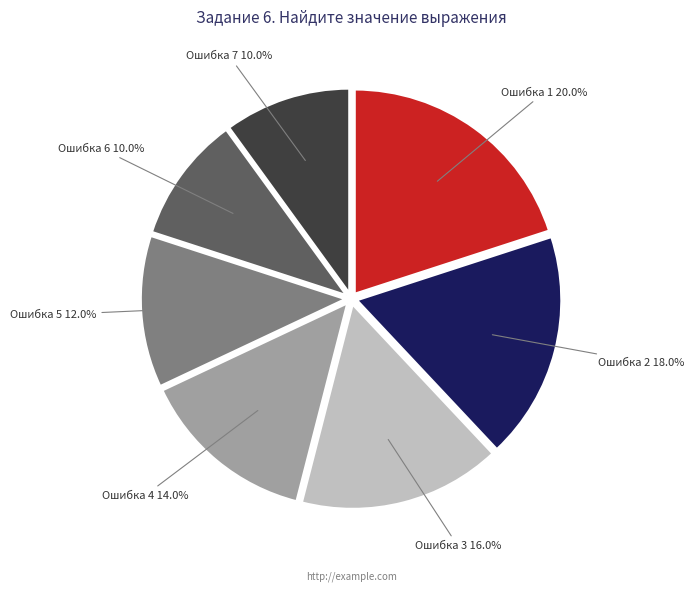

True or false: Ошибка 2 accounts for 7% of the total.

False